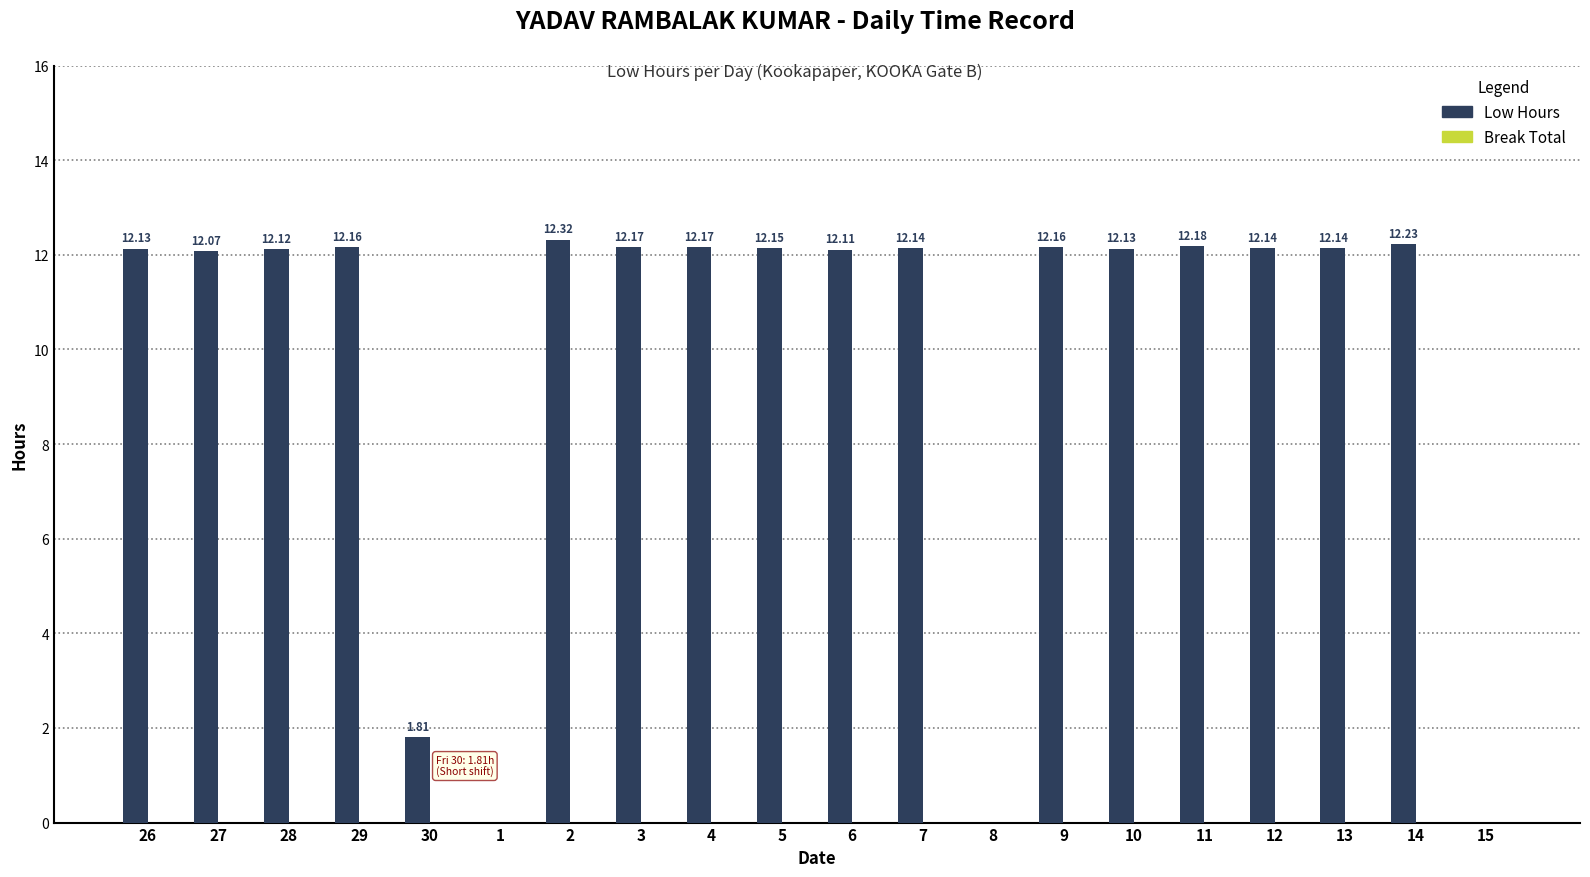

Are the bars horizontal?

No